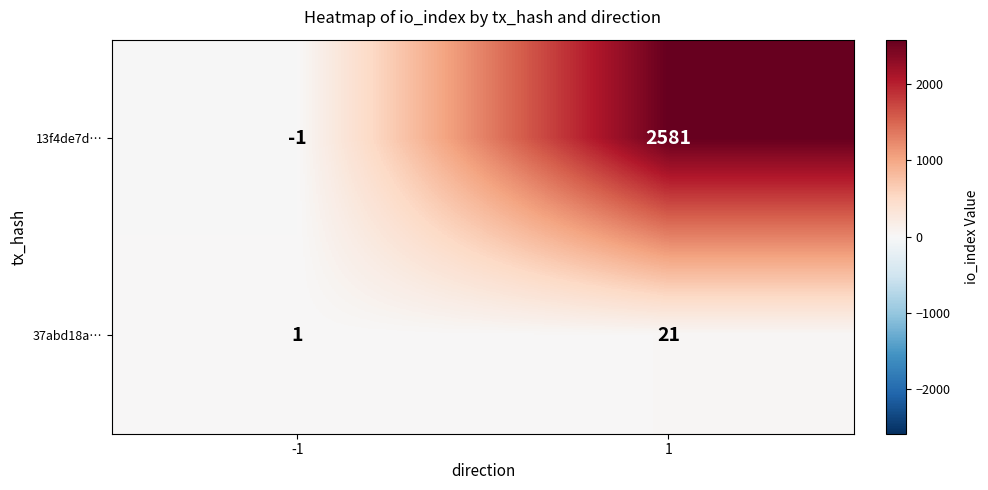

What is the highest value of the 13f4de7d… series?

2581